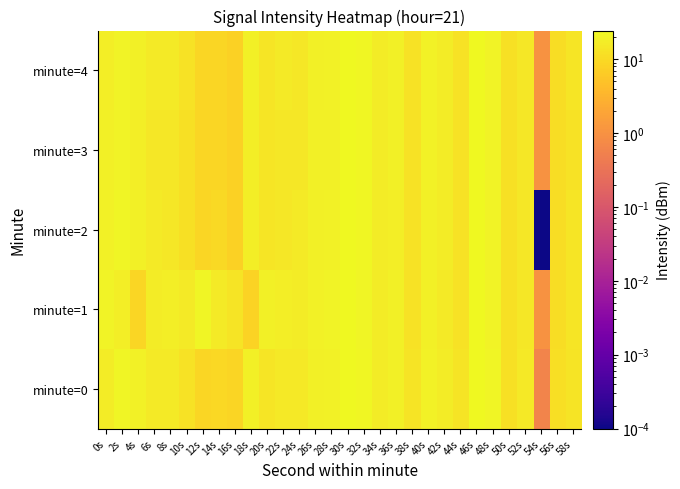

List the series in order of their peak value, highest first.

minute=0, minute=1, minute=2, minute=3, minute=4